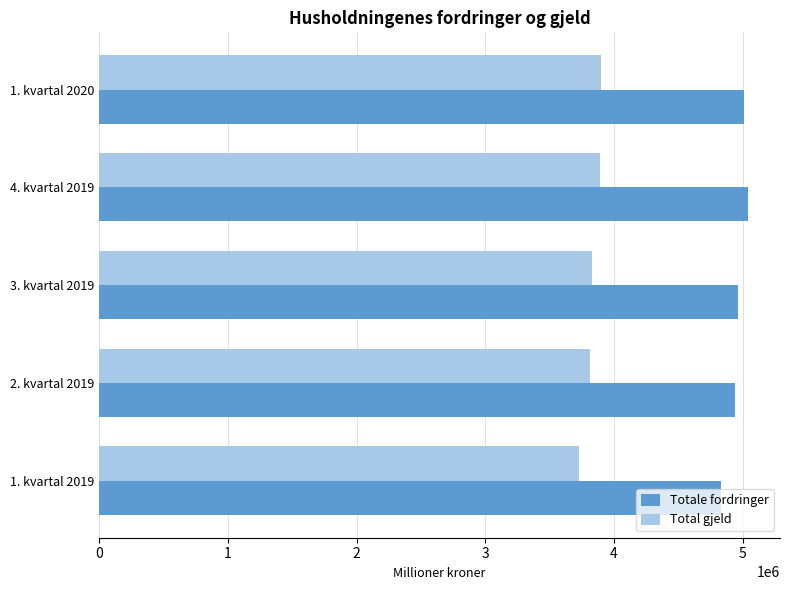

What is the difference between the maximum and minimum values in the Total gjeld series?

173541